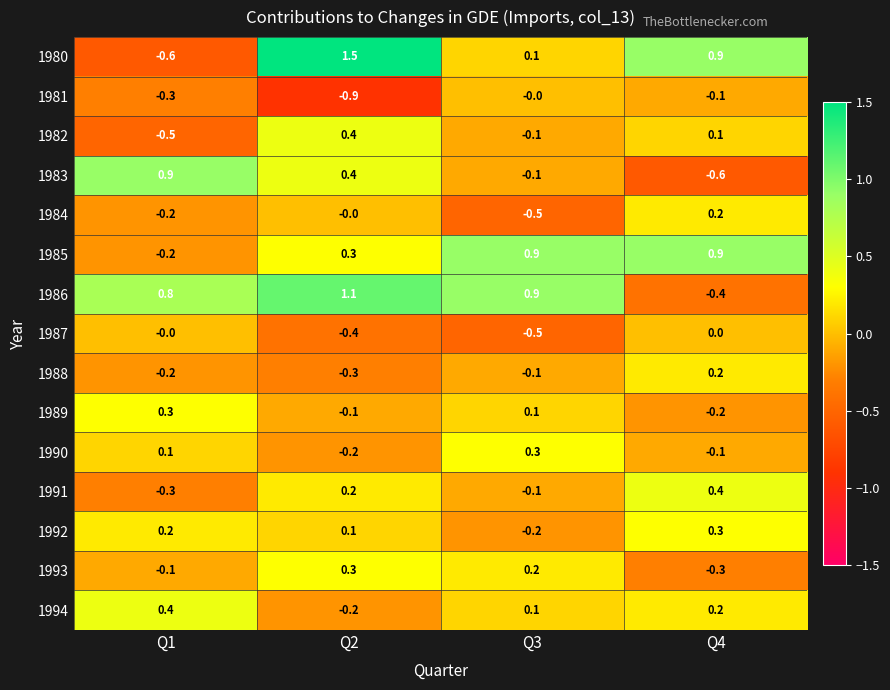

At which label does 1993 reach its minimum?

Q4